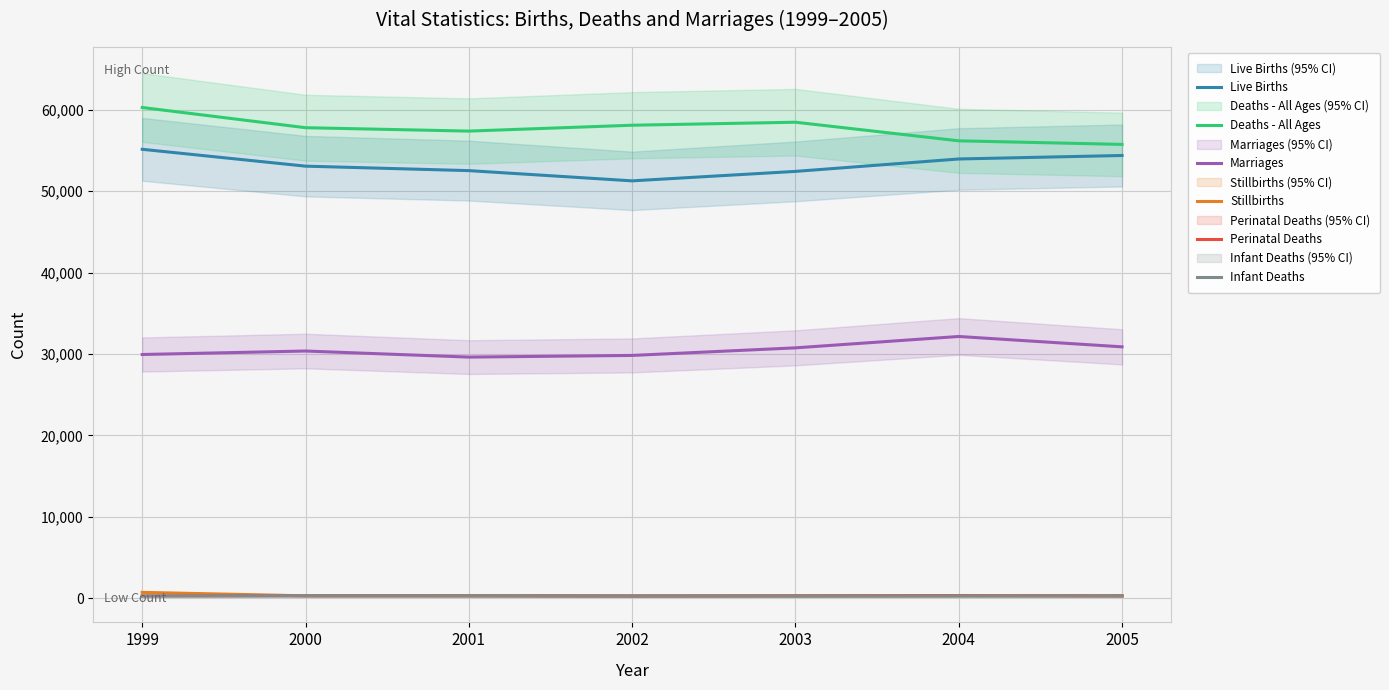

Reading left to right, transcribe all the data shown in this chart.

Live Births: 1999=55147	2000=53076	2001=52527	2002=51270	2003=52432	2004=53957	2005=54386
Deaths - All Ages: 1999=60281	2000=57799	2001=57382	2002=58103	2003=58472	2004=56187	2005=55747
Marriages: 1999=29940	2000=30367	2001=29621	2002=29826	2003=30757	2004=32154	2005=30881
Stillbirths: 1999=722	2000=298	2001=301	2002=278	2003=296	2004=317	2005=292
Perinatal Deaths: 1999=286	2000=298	2001=301	2002=278	2003=296	2004=317	2005=292
Infant Deaths: 1999=276	2000=305	2001=290	2002=270	2003=265	2004=266	2005=284